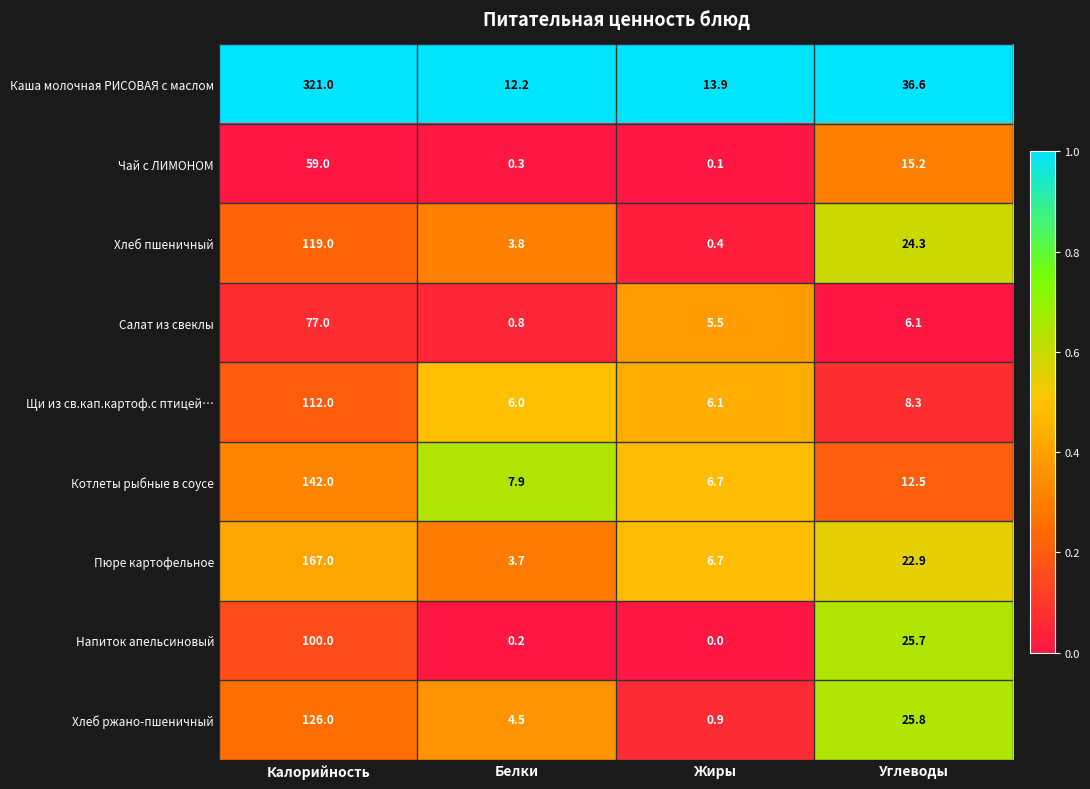

At which label does Пюре картофельное reach its peak?

Калорийность